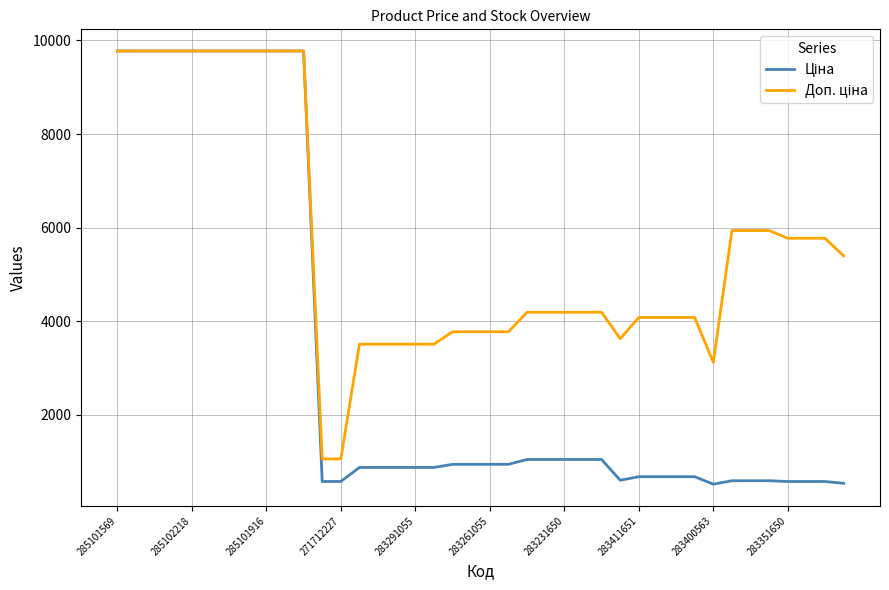

What is the minimum value shown in the chart?

520.6